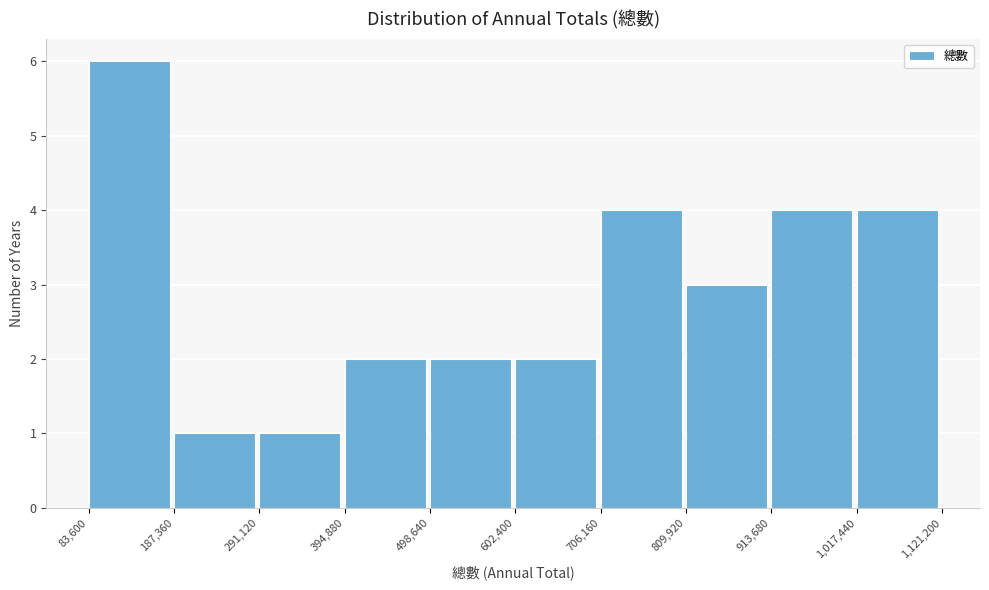

Reading left to right, transcribe this chart: for each bar, give the range it covers on the x-axis and its height. The values are not printed on the chart, so give them approximately, as read against the axis.

83,600 to 187,360: 6
187,360 to 291,120: 1
291,120 to 394,880: 1
394,880 to 498,640: 2
498,640 to 602,400: 2
602,400 to 706,160: 2
706,160 to 809,920: 4
809,920 to 913,680: 3
913,680 to 1,017,440: 4
1,017,440 to 1,121,200: 4